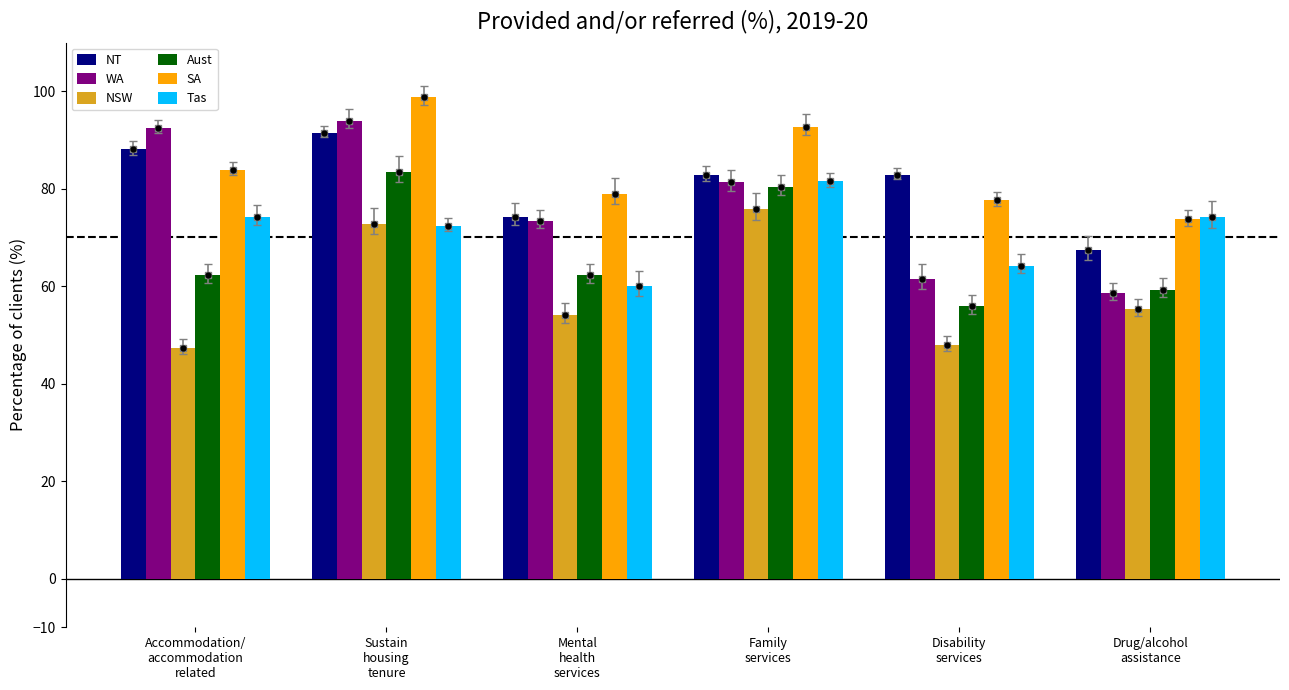

What is the label of the 4th bar from the right?

Mental
health
services